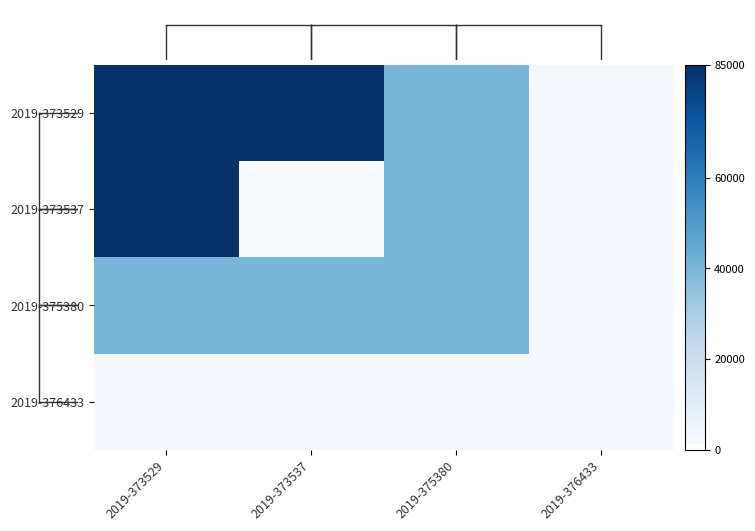

Is the value of 2019-376433 at 2019-373529 greater than the value of 2019-373529 at 2019-376433?

No